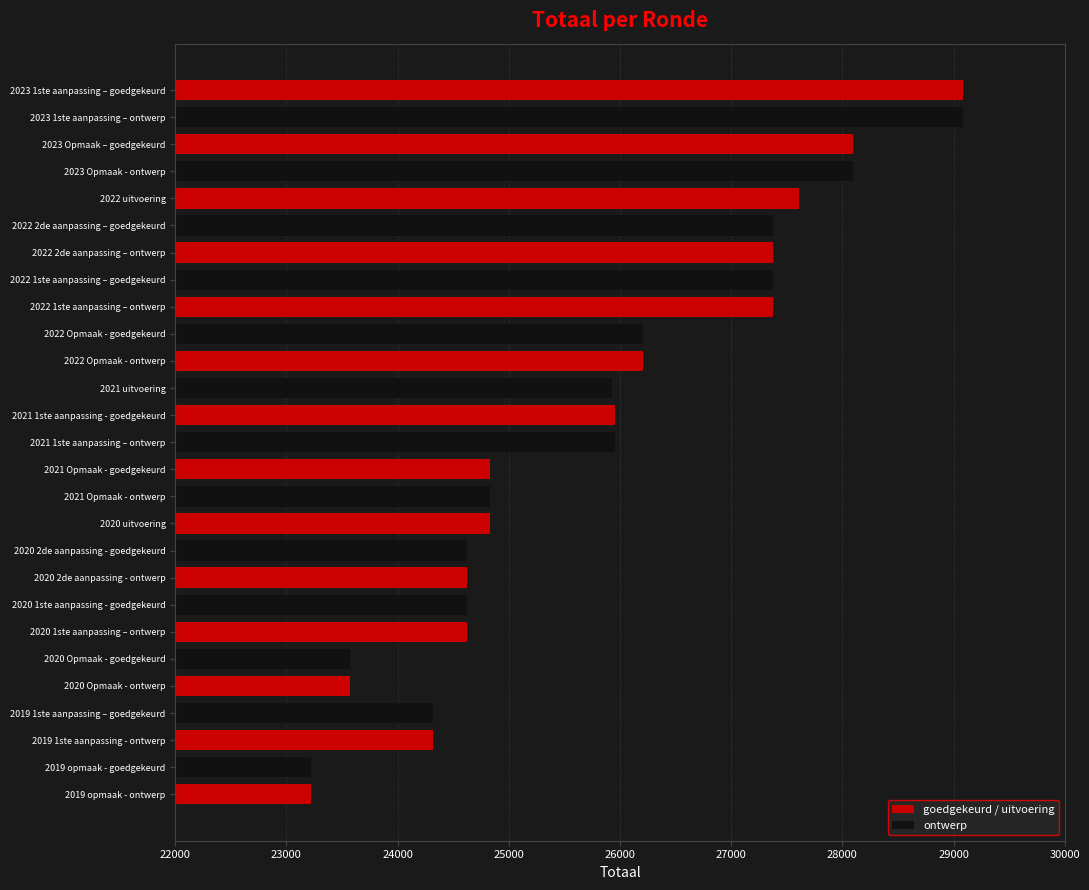

What is the value of the 26th bar from the left?

23218